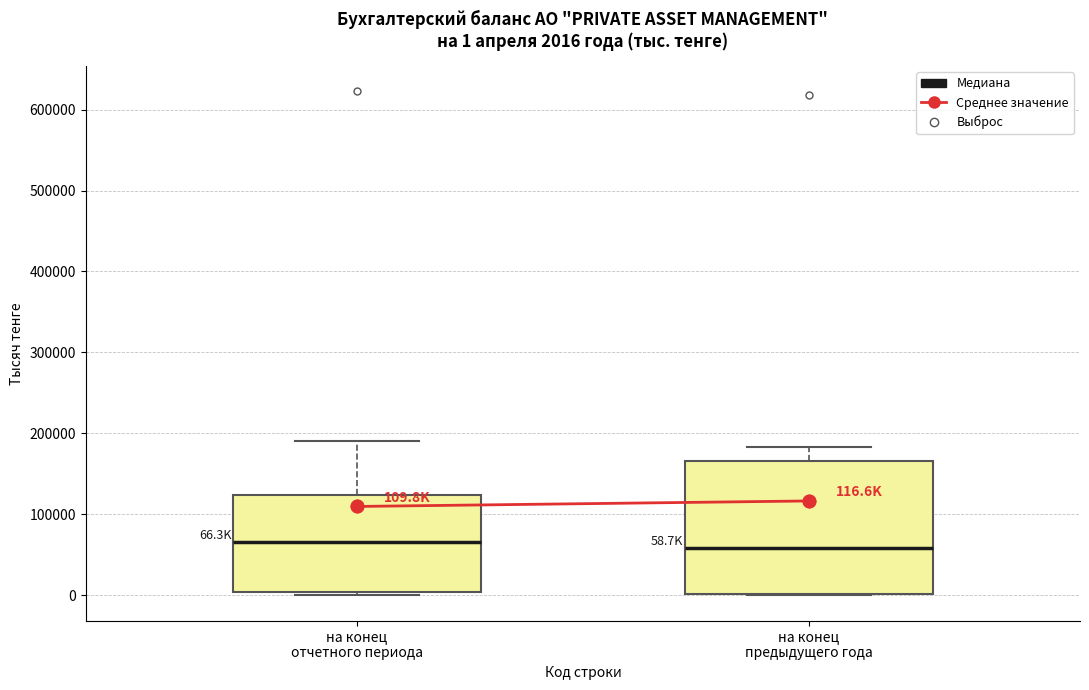

Comparing the boxes themselves (not the whiskers), which one is the tallest?

на конец предыдущего года